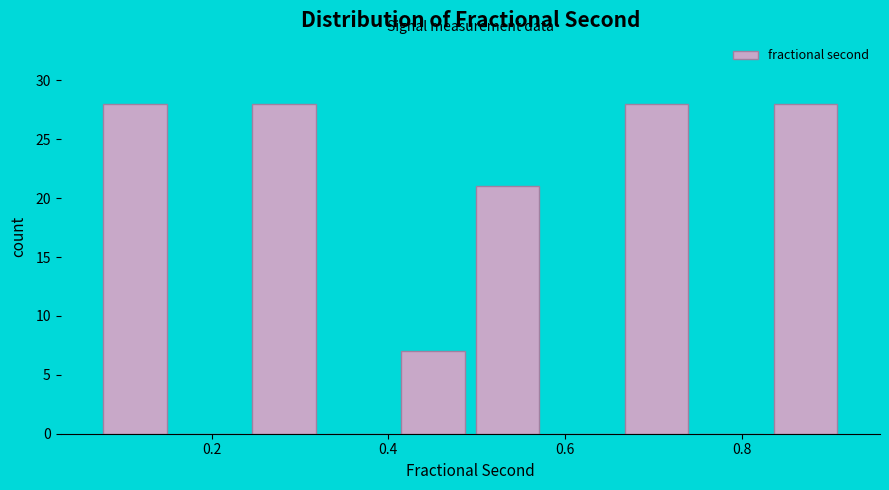

Reading left to right, list every bar in this chart as the range it spans on the x-axis followed by its height. Neither the bar edges nor the heights are printed on the chart, so give them approximately, as read against the axes.

0.08 to 0.16: 28
0.16 to 0.24: 0
0.24 to 0.32: 28
0.32 to 0.40: 0
0.40 to 0.50: 7
0.50 to 0.58: 21
0.58 to 0.66: 0
0.66 to 0.74: 28
0.74 to 0.84: 0
0.84 to 0.92: 28